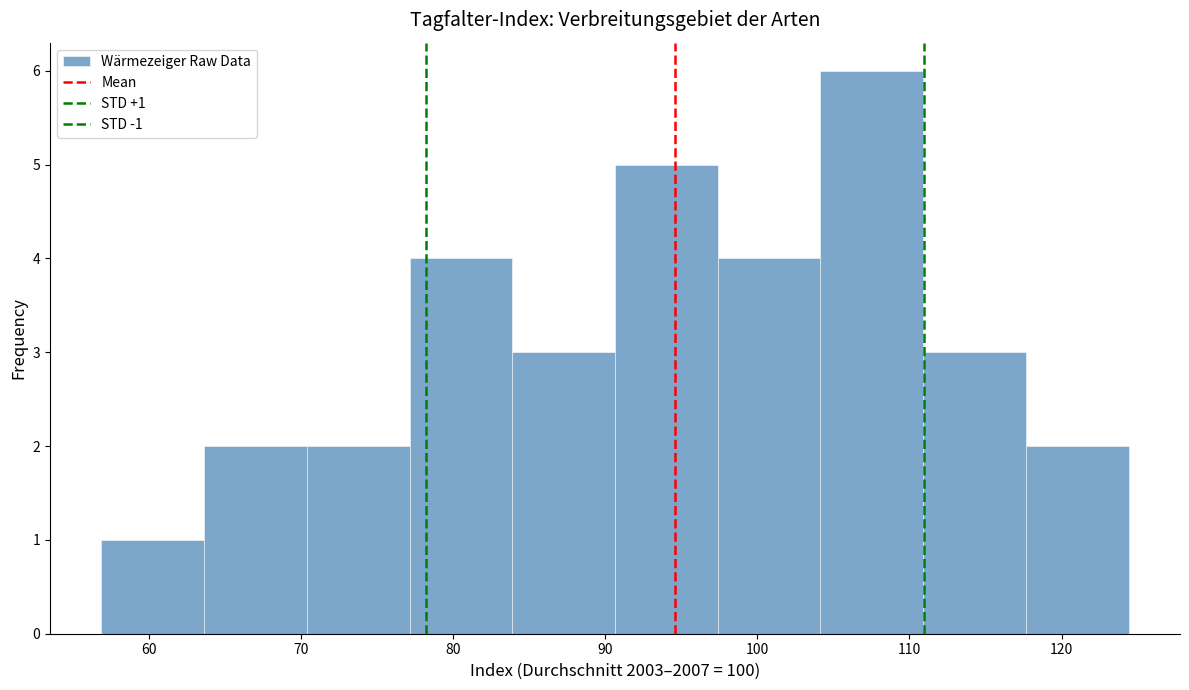

Which range on the x-axis has the tallest bar?

104 to 111